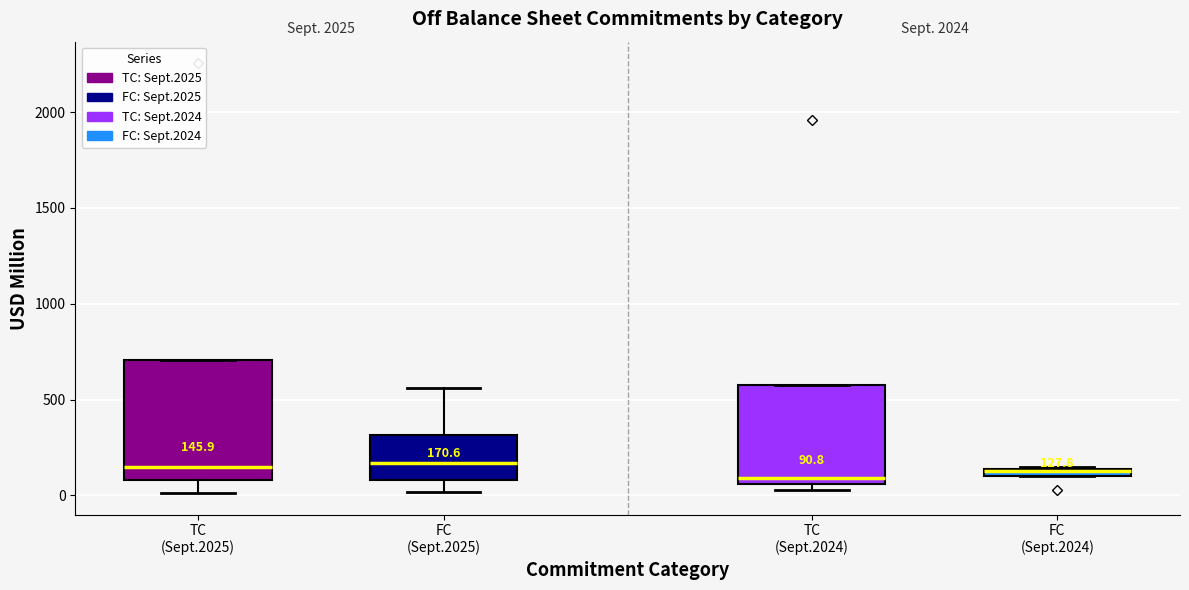

Comparing the boxes themselves (not the whiskers), which one is the tallest?

TC (Sept.2025)